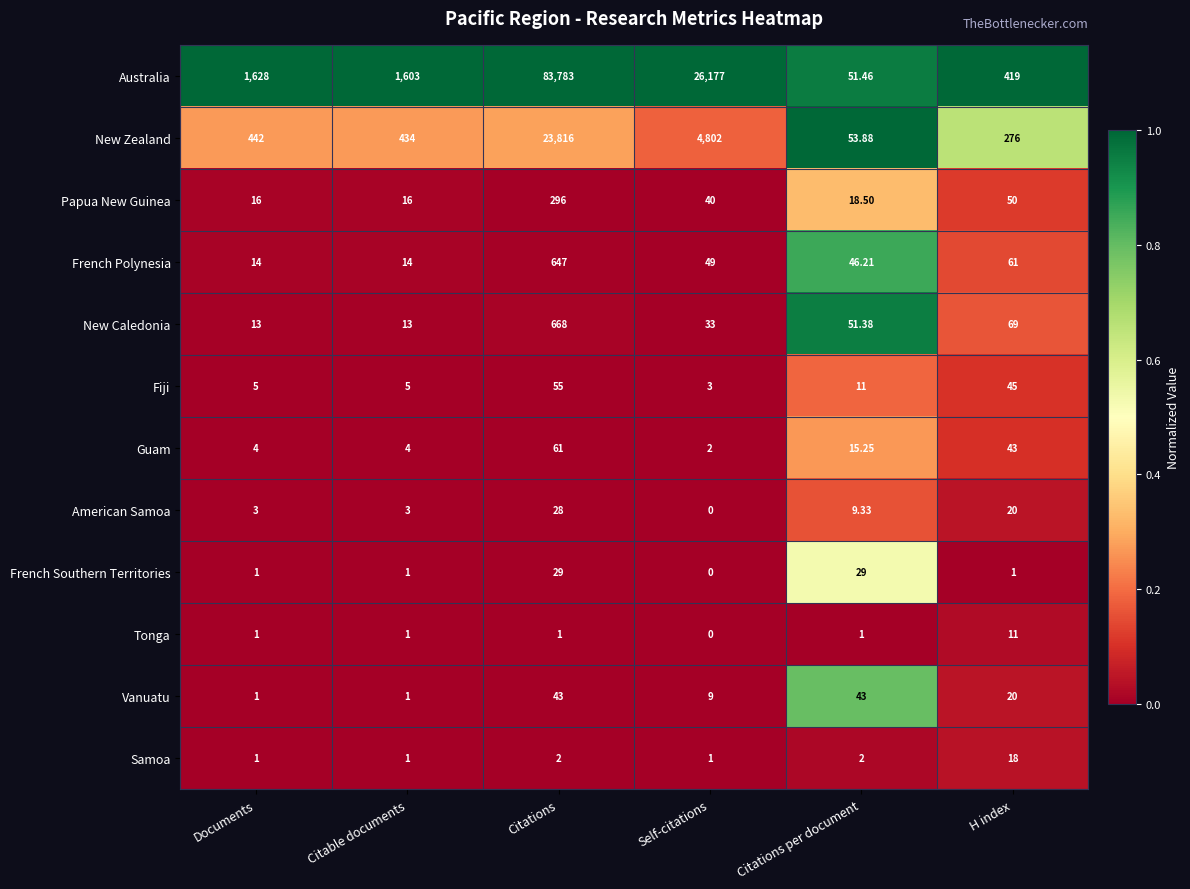

At which label does Samoa reach its peak?

H index